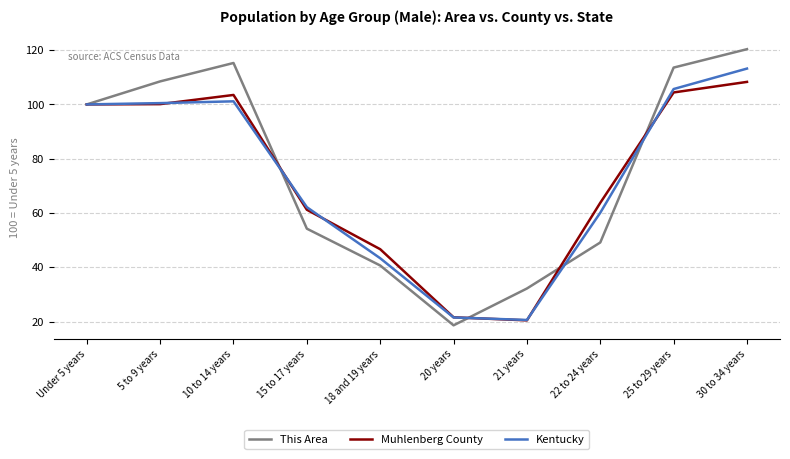

At how many categories does at least one series exceed 108?

4